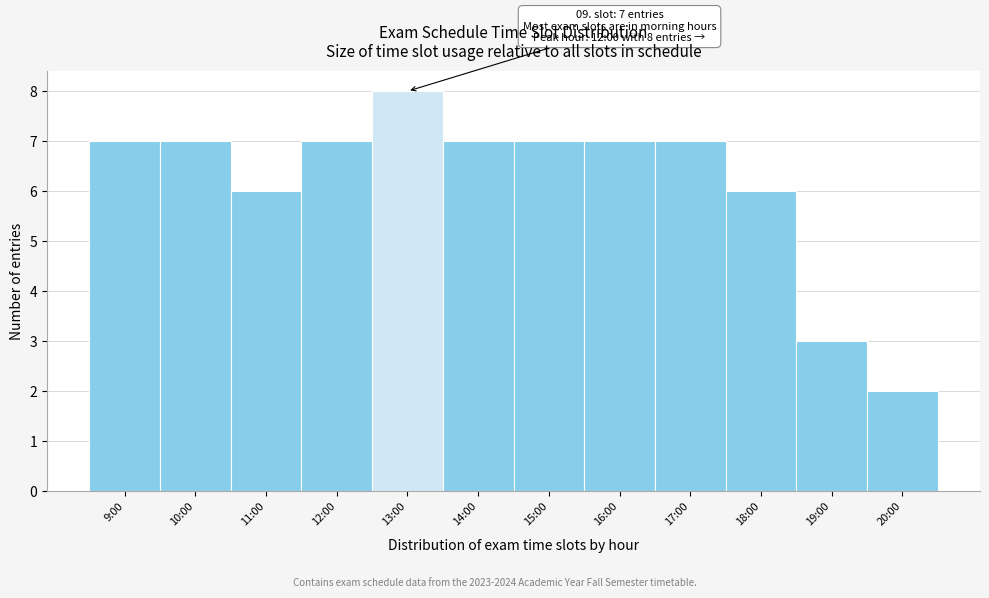

Reading right to left, extract all data points from this chart.

2	3	6	7	7	7	7	8	7	6	7	7